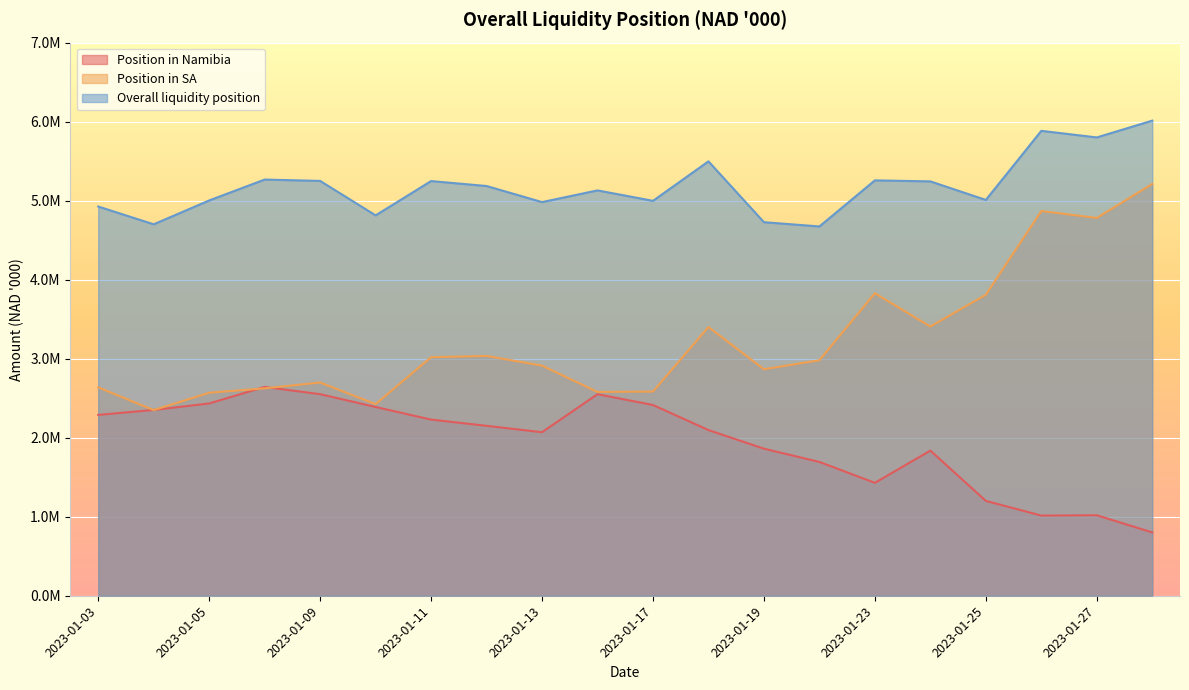

Which series changed the most between 2023-01-10 and 2023-01-18?

Position in SA